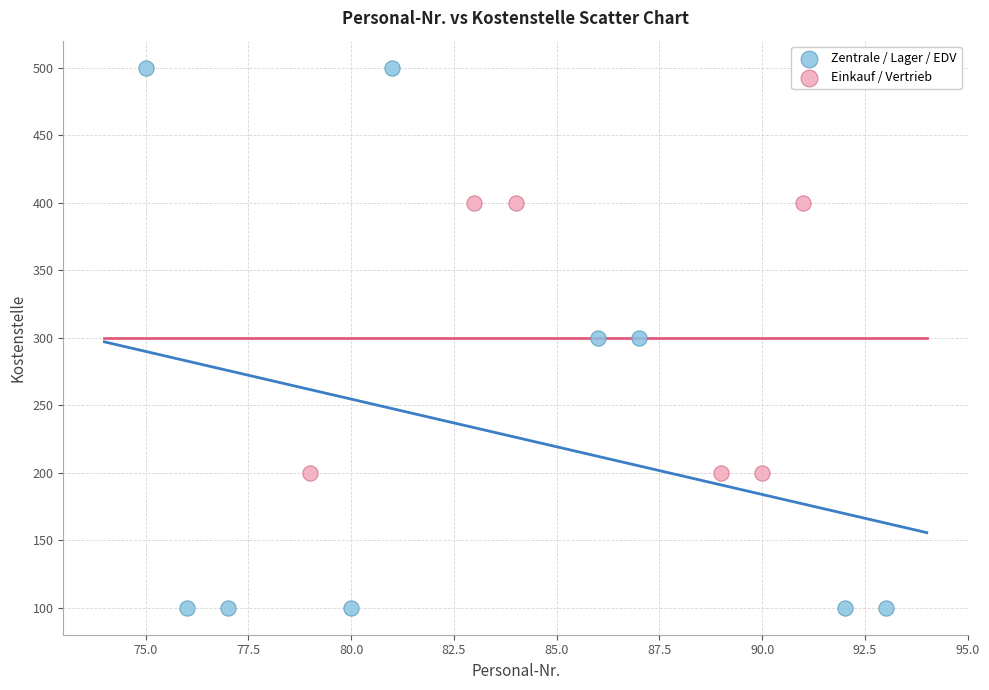

Which series contains the lowest Y value?

Zentrale / Lager / EDV